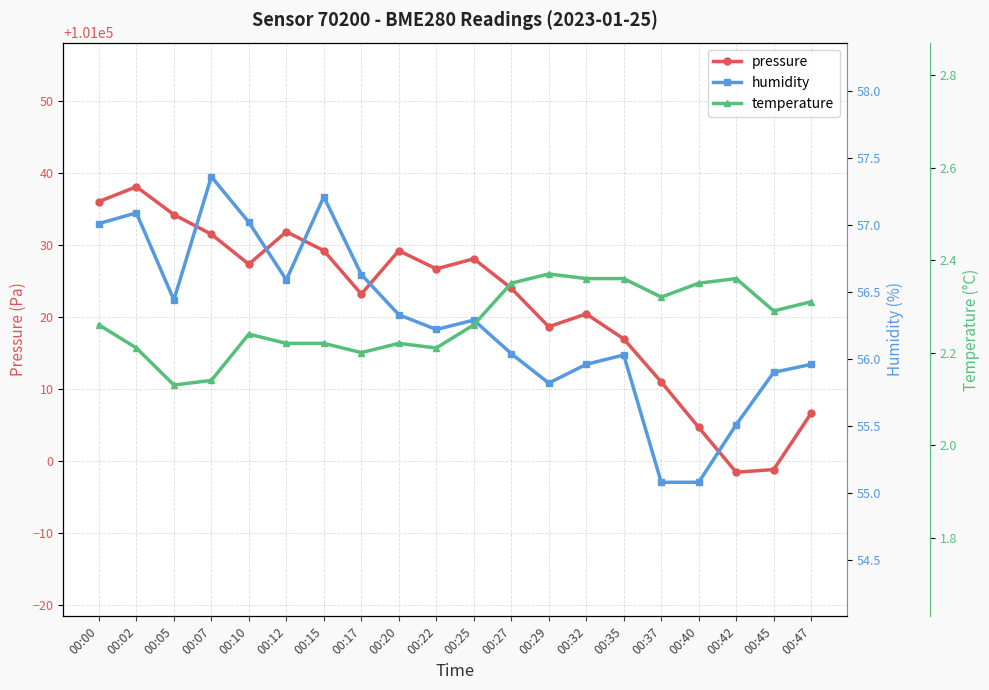

What is the spread (max minus min) of values at 00:20?

101027.0